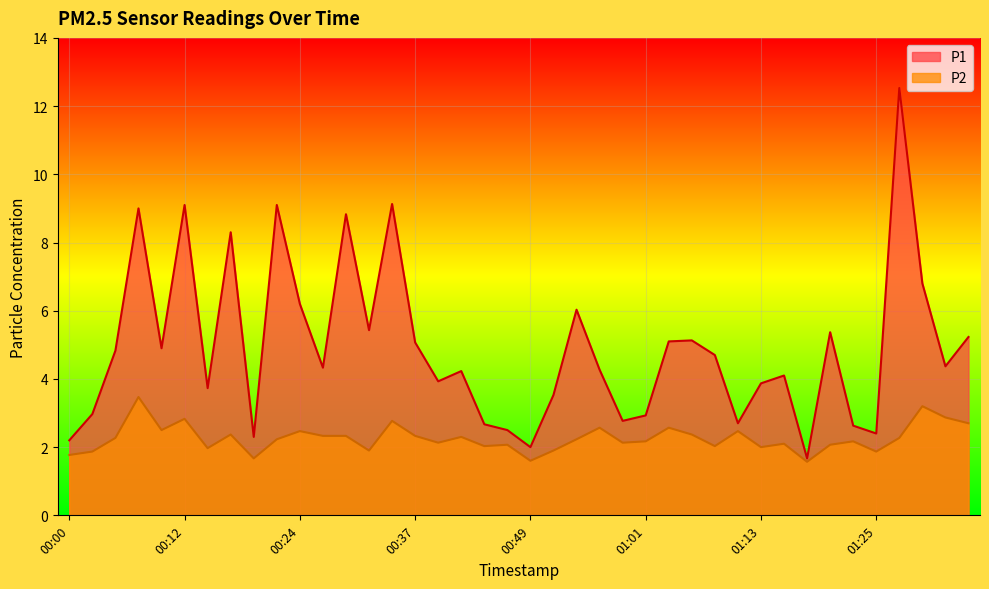

True or false: P2 and P1 intersect in this chart.

False